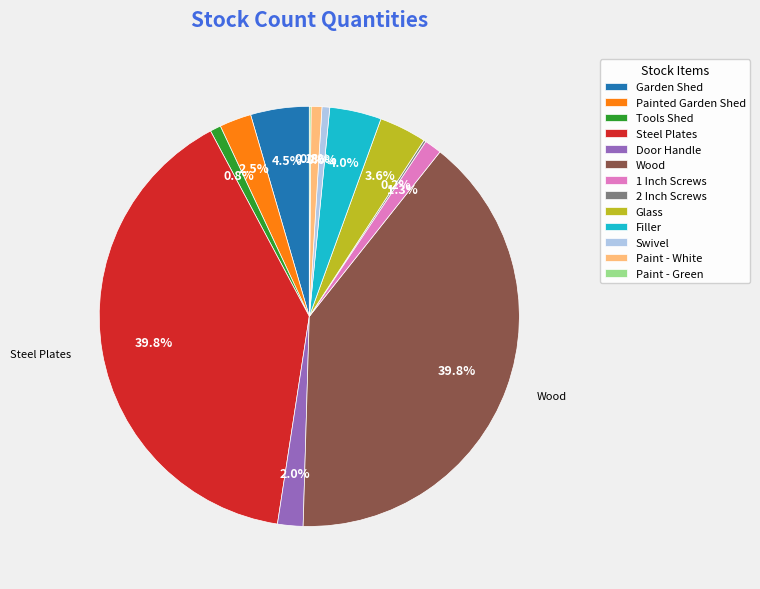

Combined, what portion of the pie is Glass and Wood?

43.4%